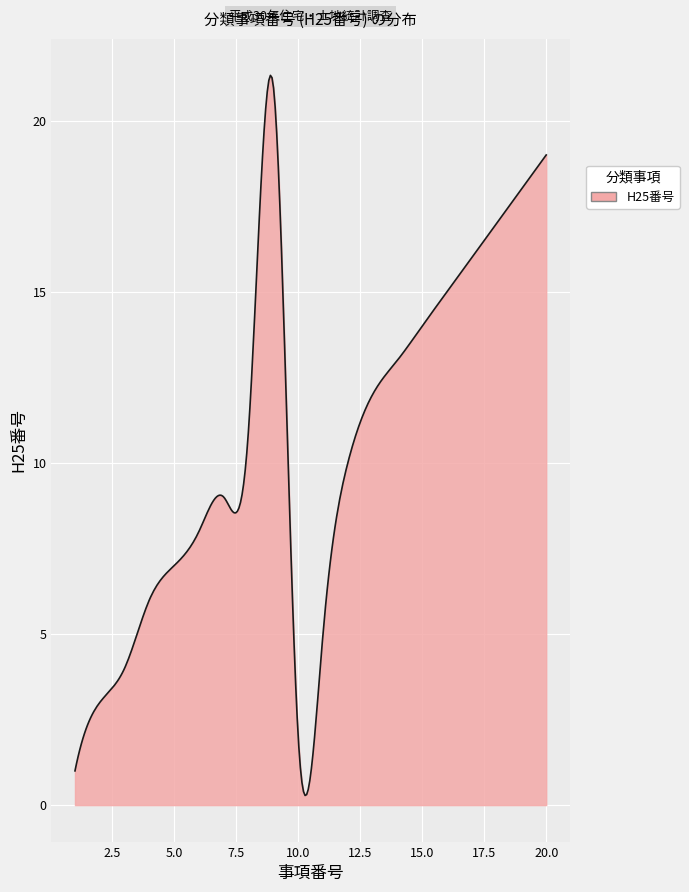

What is the maximum value shown in the chart?

21.3